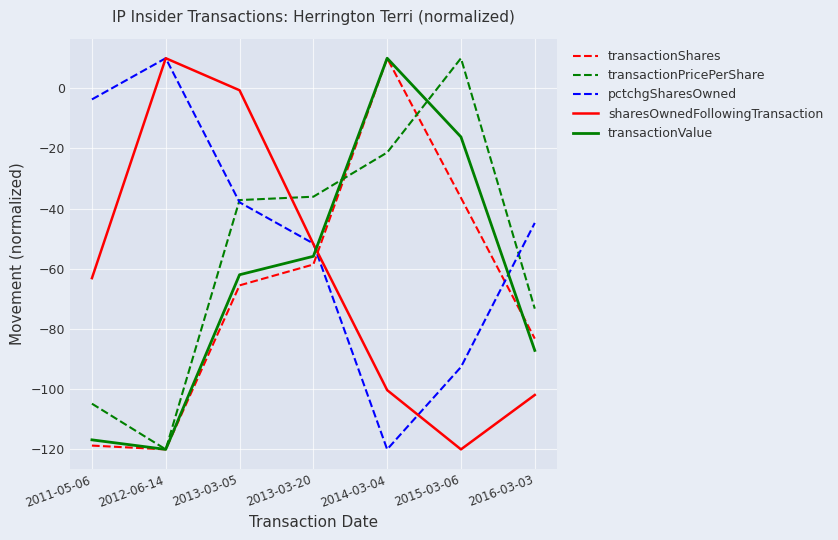

How many intersections are there between pctchgSharesOwned and transactionShares?

2